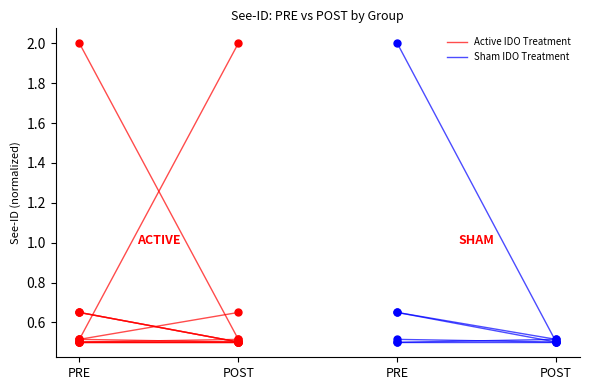

What are all the series names shown in the legend?

Active IDO Treatment, Sham IDO Treatment